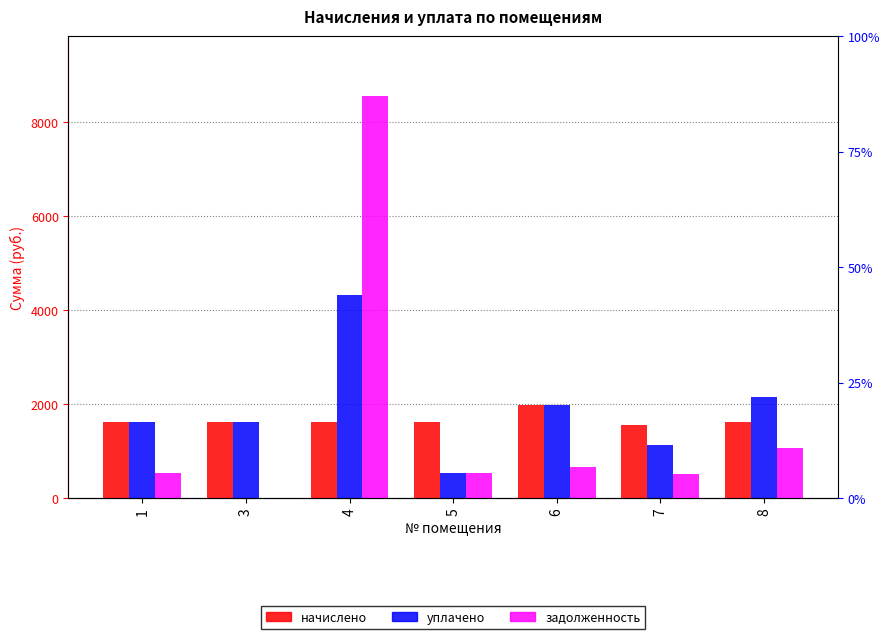

Does the chart contain stacked bars?

No